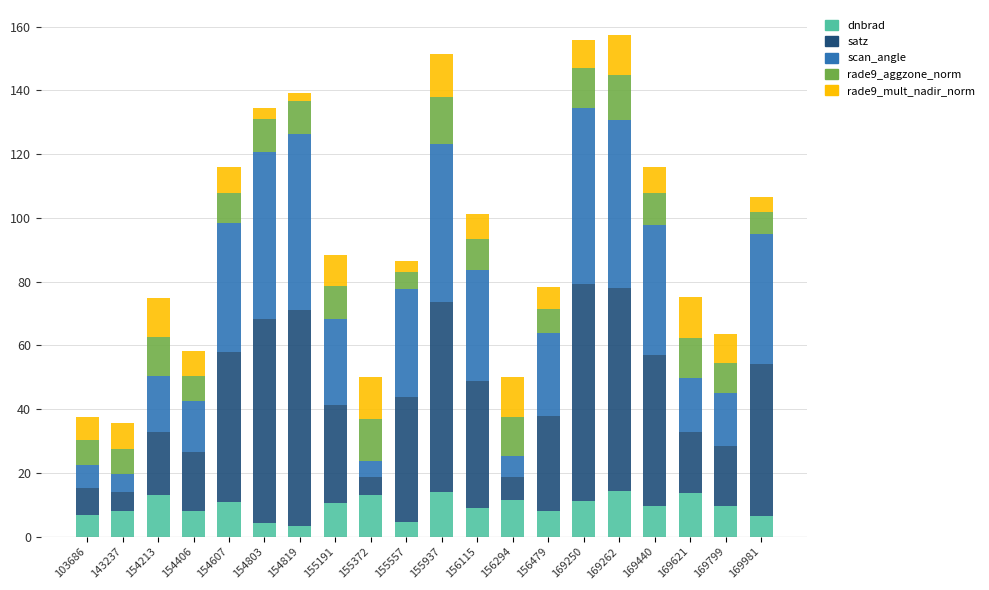

Count the number of data series in this chart.

5